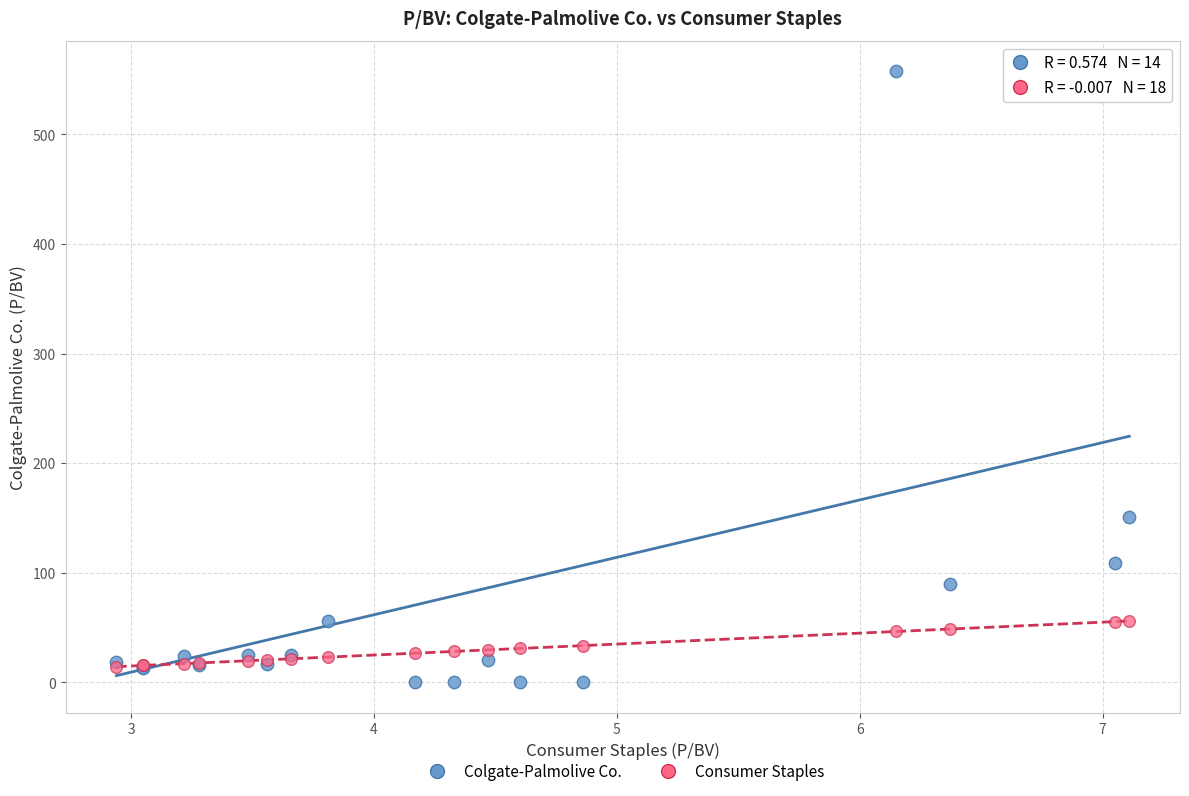

Which series has the widest spread of Y values?

Colgate-Palmolive Co.